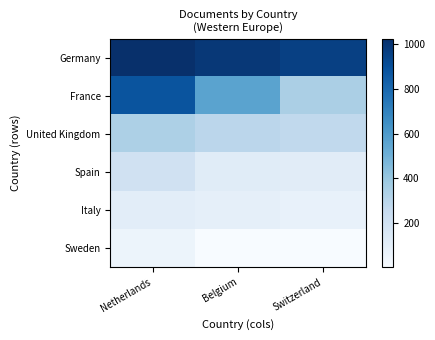

At which category is the sum across all series the highest?

Netherlands